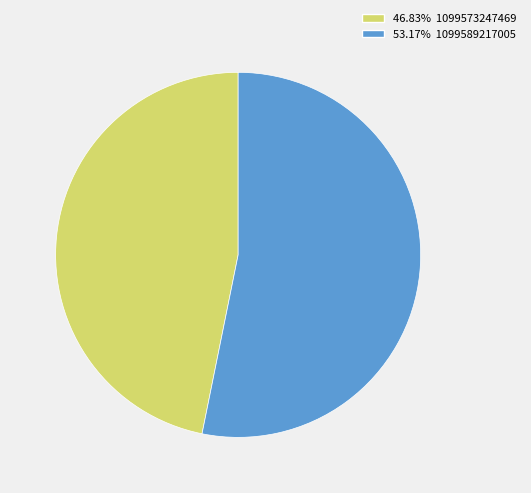

Is there a majority slice in this chart?

Yes